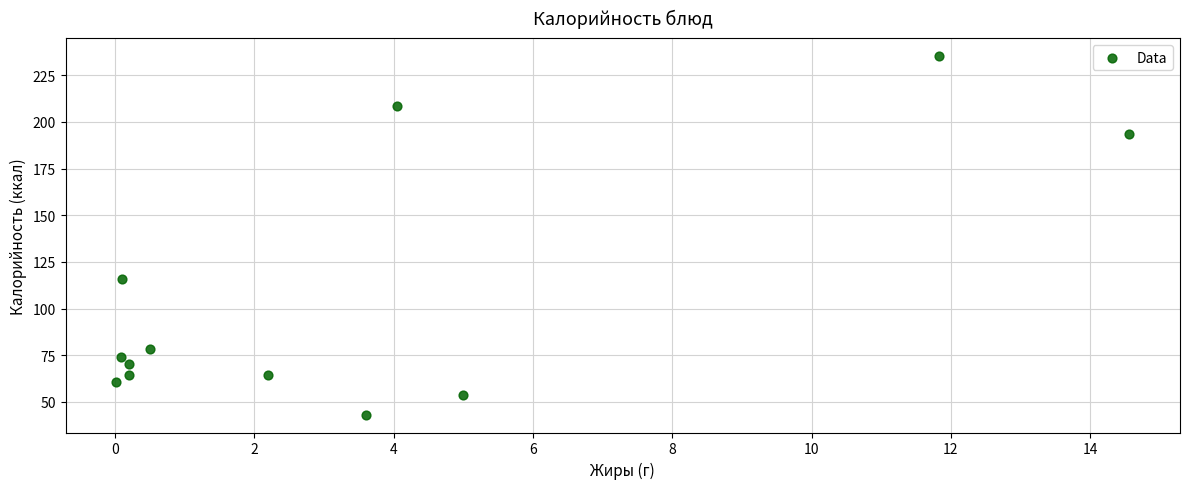

What Y value in the scatter plot is closest to 139?

115.6